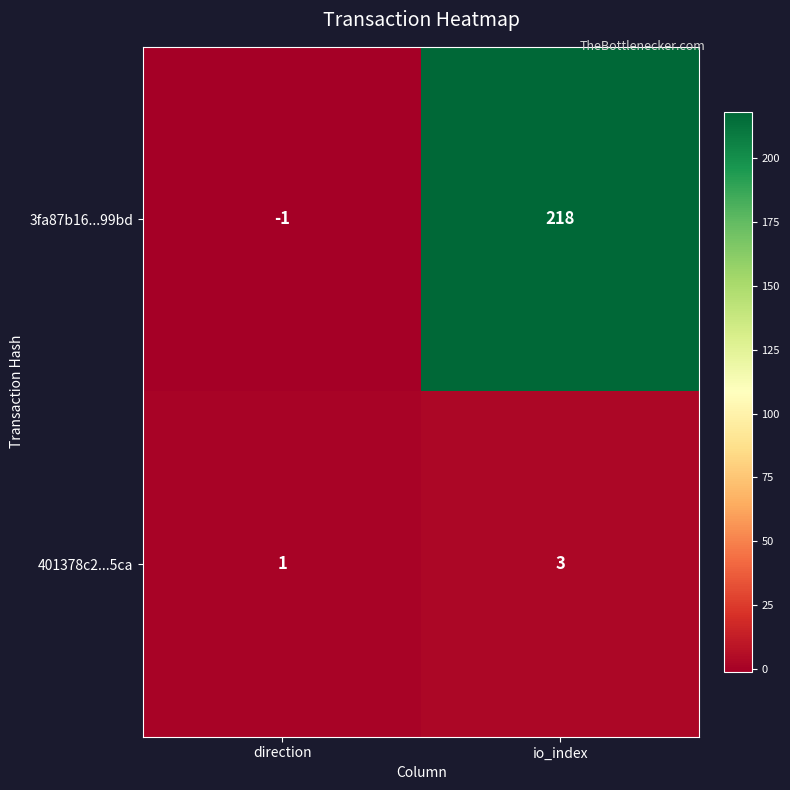

What is the sum of the 3fa87b16...99bd values at io_index and direction?

217